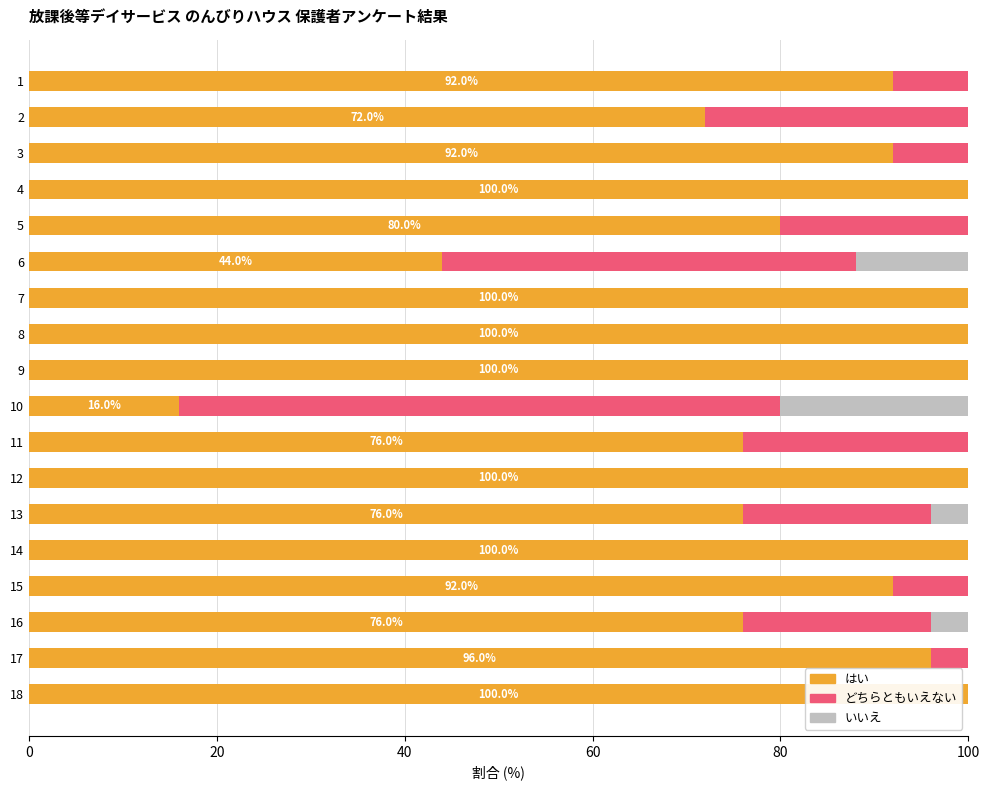

How many categories are shown in the chart?

18